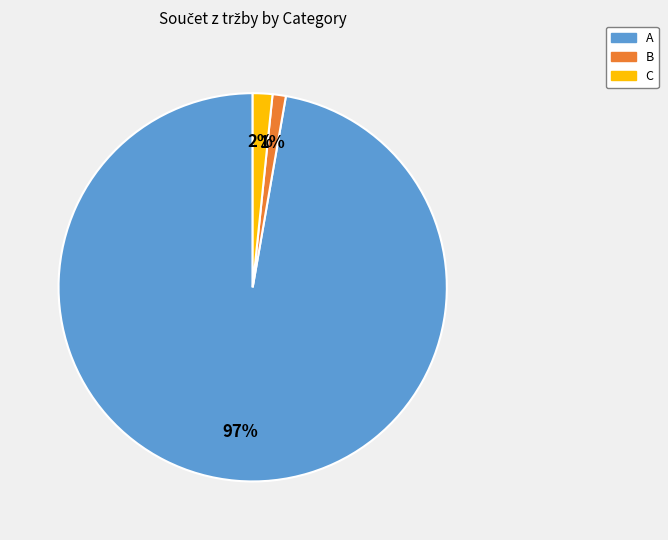

Which category has the smallest portion of the pie?

B